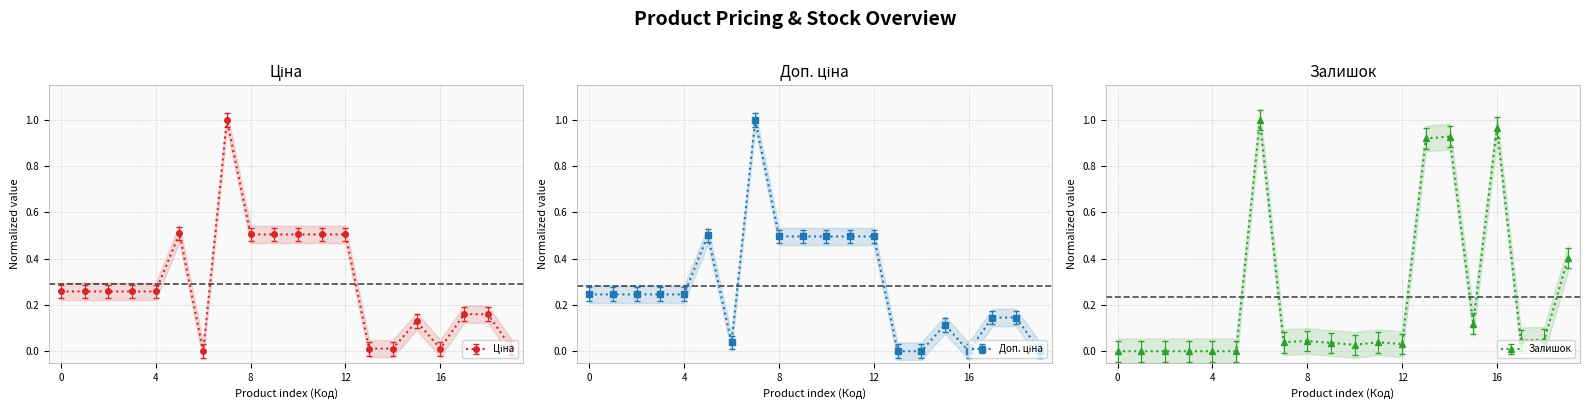

True or false: Залишок and Ціна intersect in this chart.

True